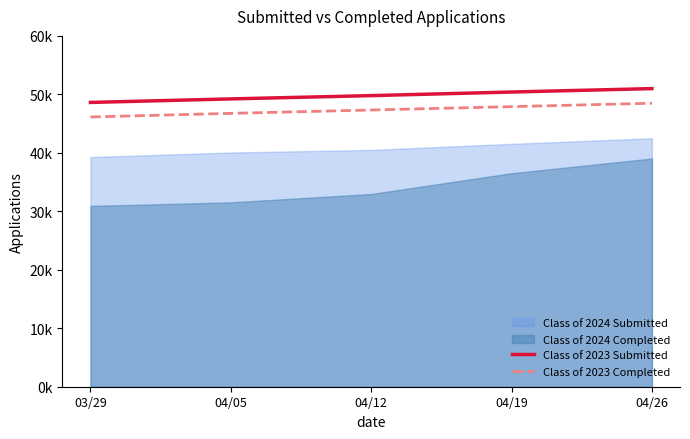

True or false: Class of 2023 Completed and Class of 2023 Submitted intersect in this chart.

False